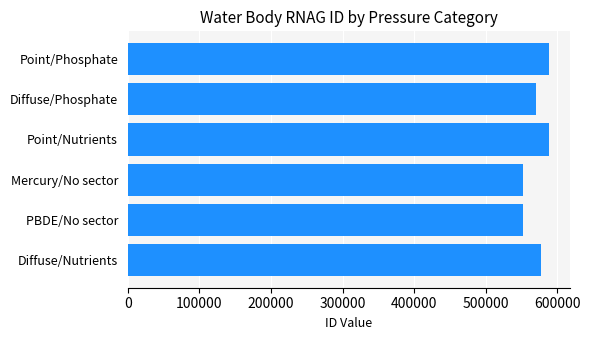

What is the difference between the maximum and minimum values?

36912